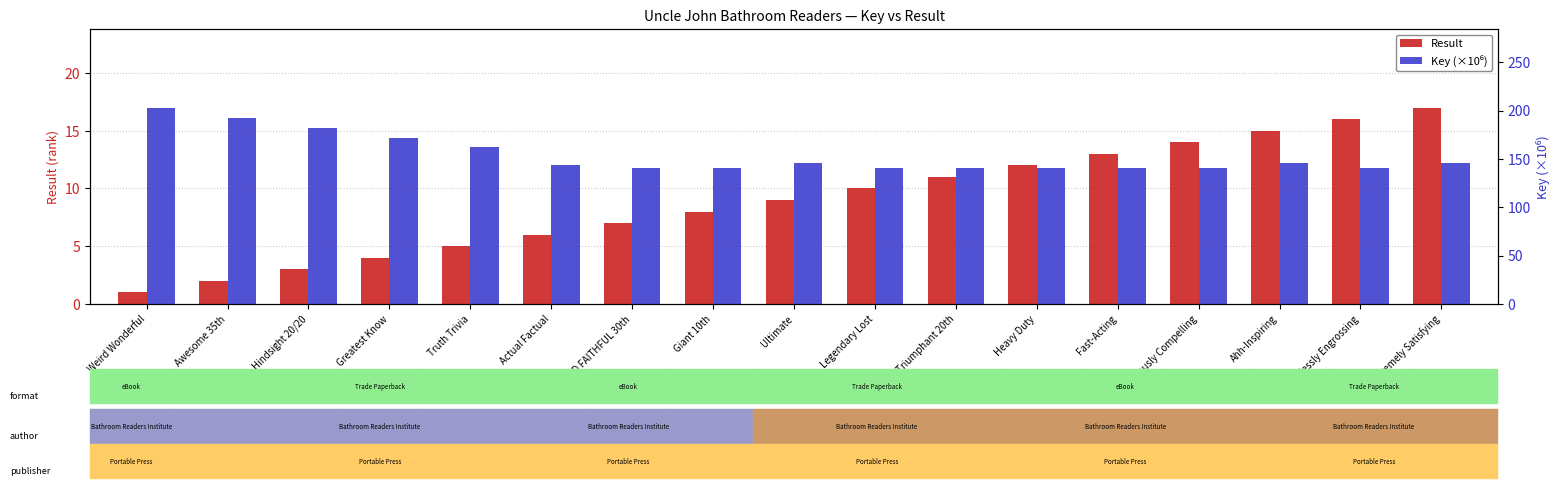

True or false: Key (×10⁶) has a value of 162.0 at Truth Trivia.

True